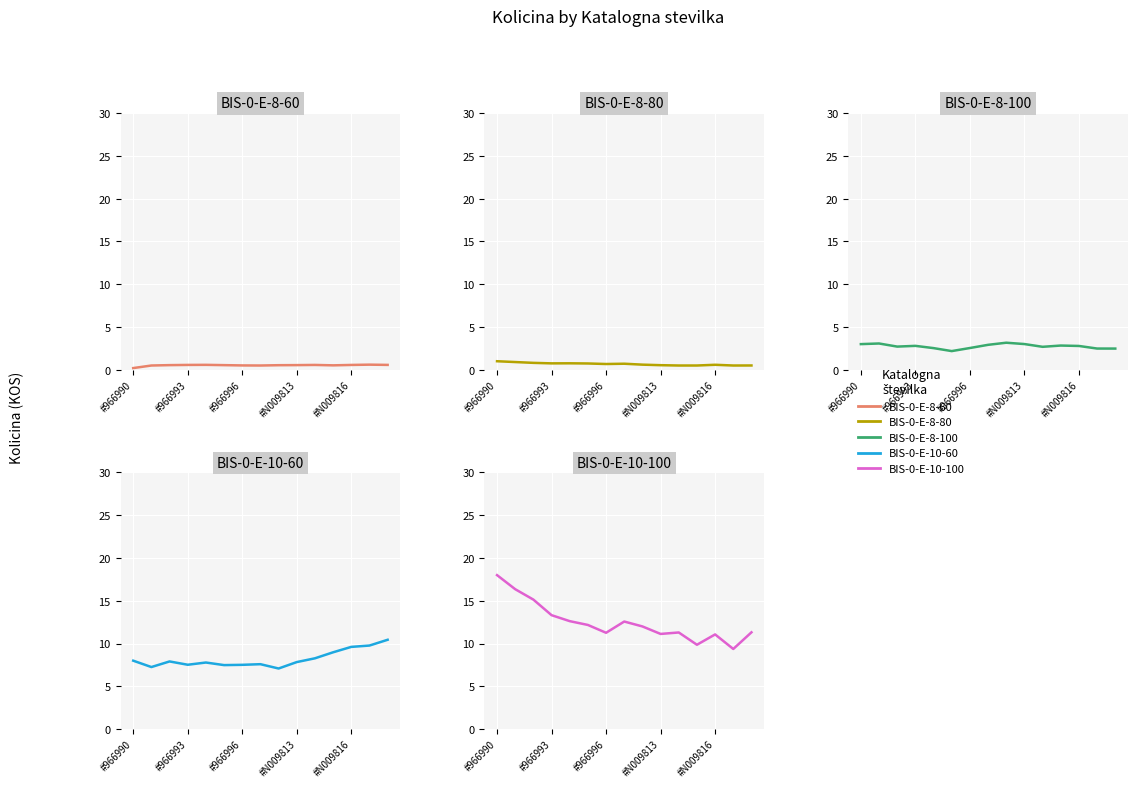

What is the spread (max minus min) of values at 10?

10.8